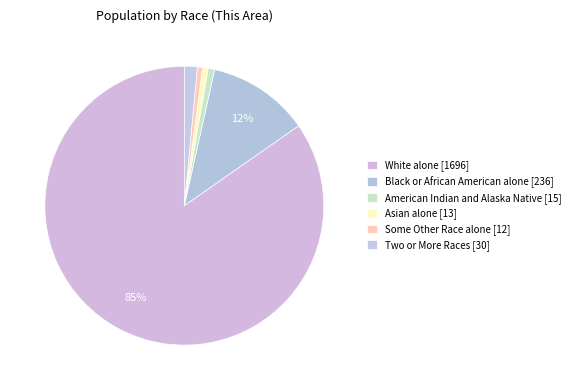

Count the number of slices in the pie.

6